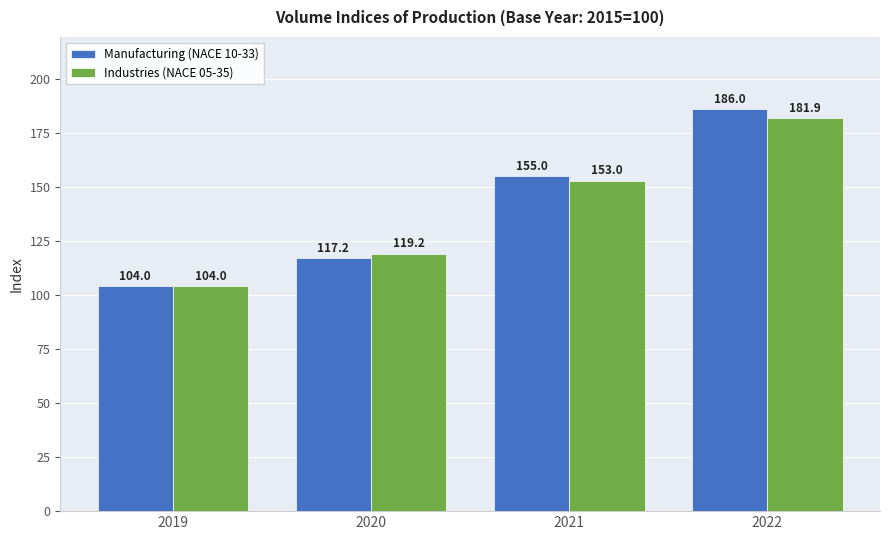

Rank the series at 2021 from lowest to highest value.

Industries (NACE 05-35), Manufacturing (NACE 10-33)